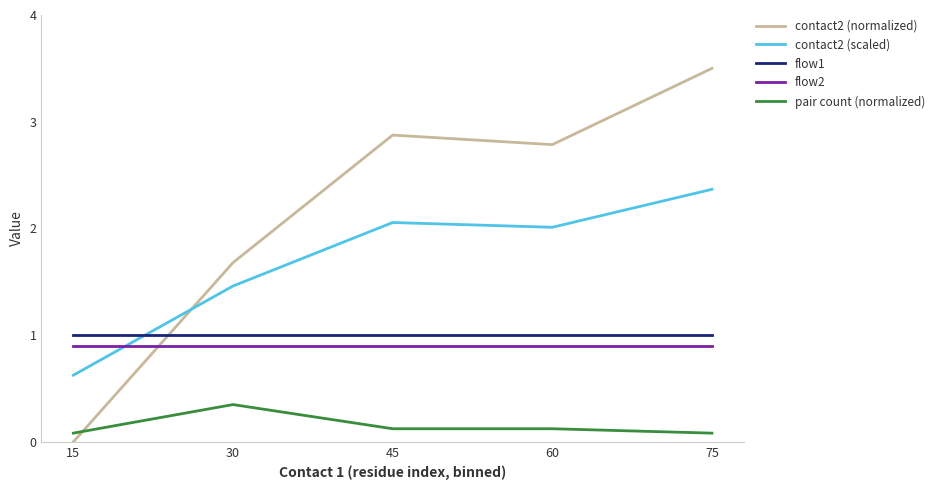

Which series has the largest total across all categories?

contact2 (normalized)